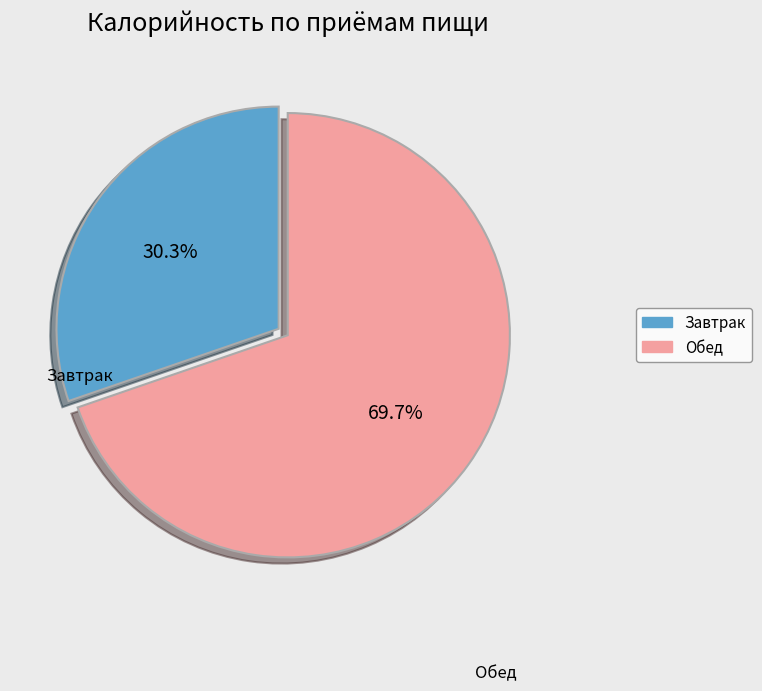

What percentage is the Обед slice, to the nearest percent?

70%